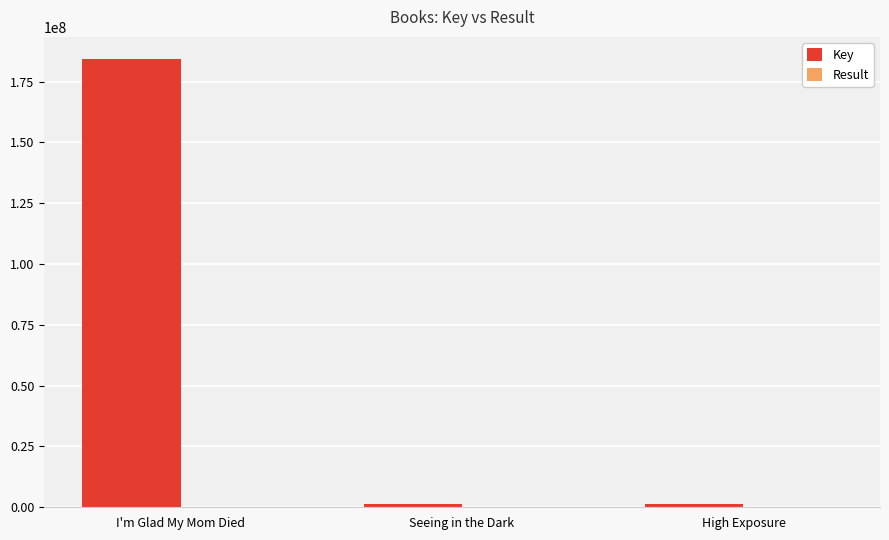

The value of Key at High Exposure is 1249624. True or false?

True